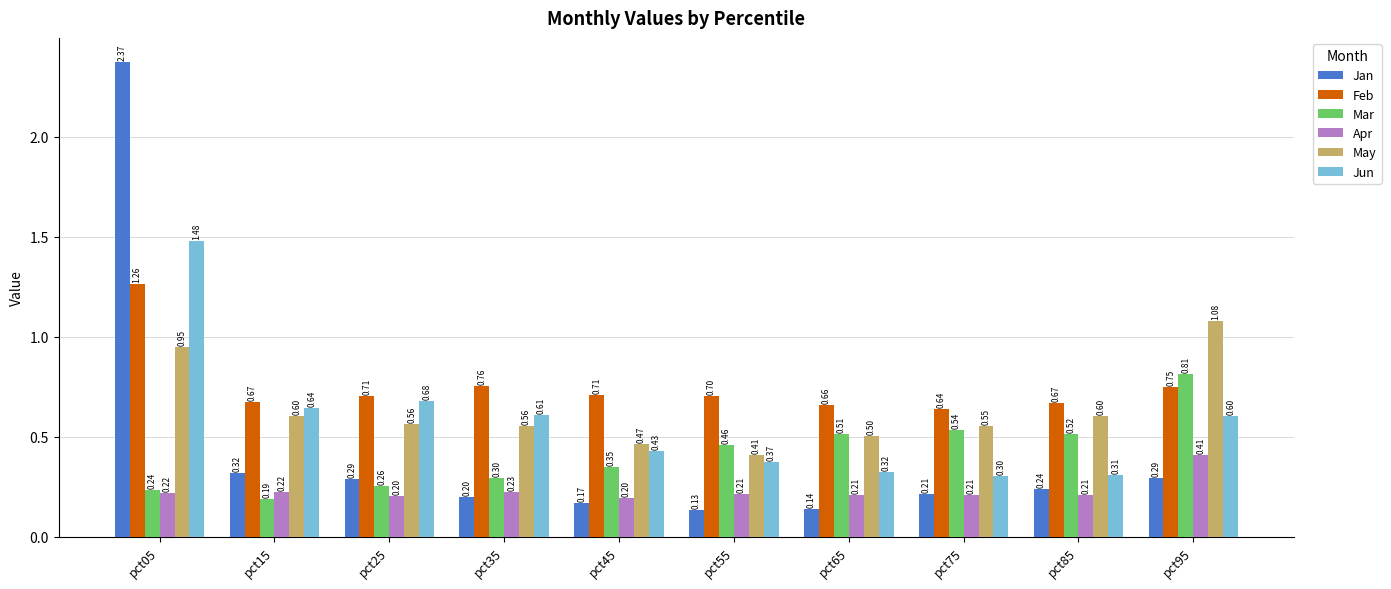

What is the sum of all May values?

6.3